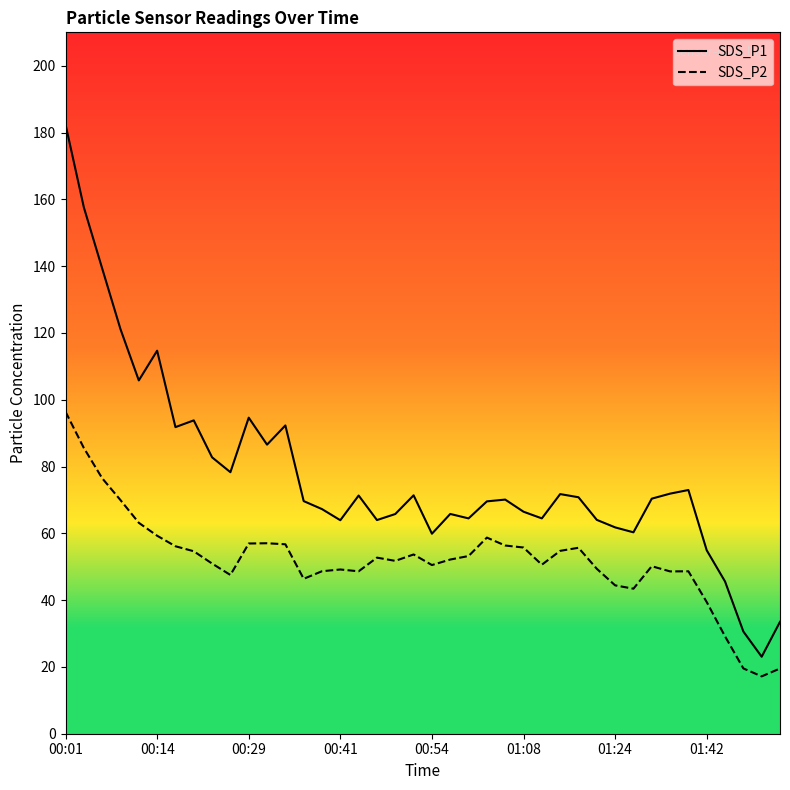

Is the value of SDS_P2 at 00:29 greater than the value of SDS_P1 at 00:29?

No